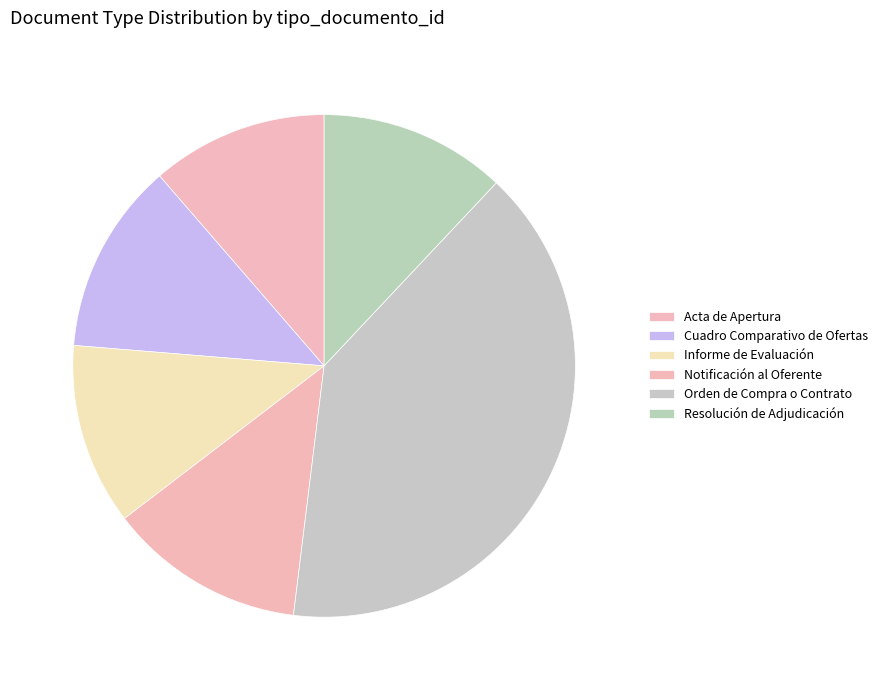

Count the number of slices in the pie.

6